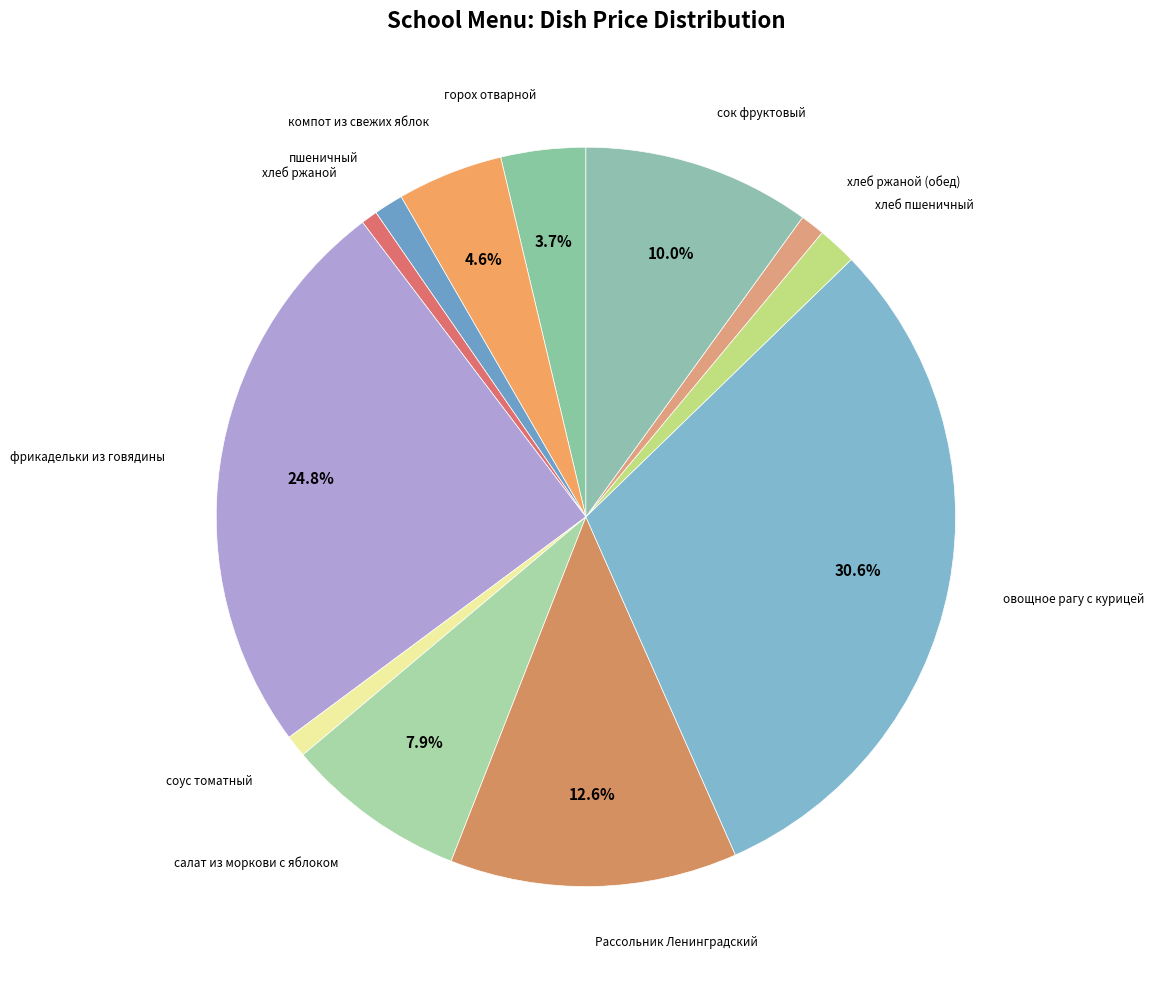

To the nearest percent, what is the difference between the largest and smallest slice percentages?

30%